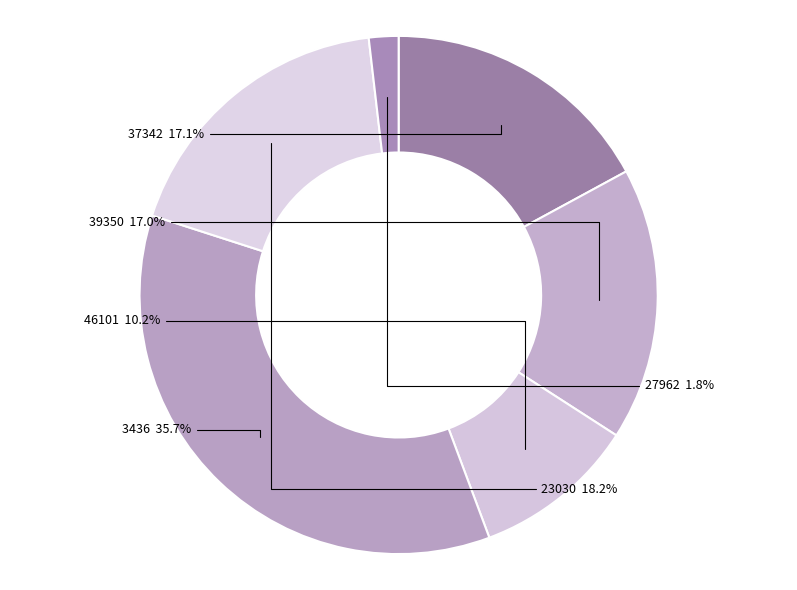

Is the sum of 23030 and 46101 greater than half?

No